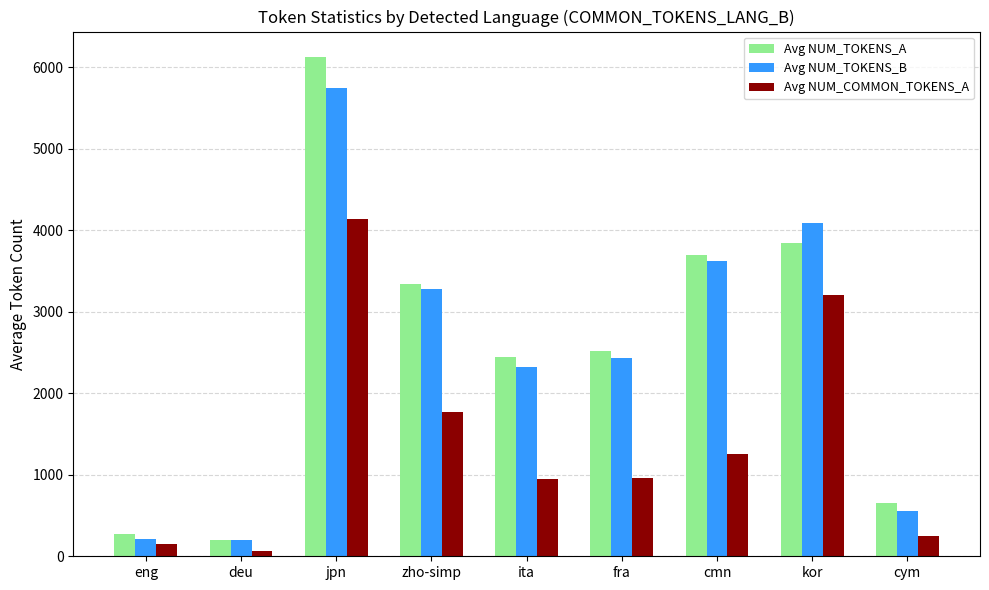

What is the approximate value of Avg NUM_TOKENS_B at eng?

215.0